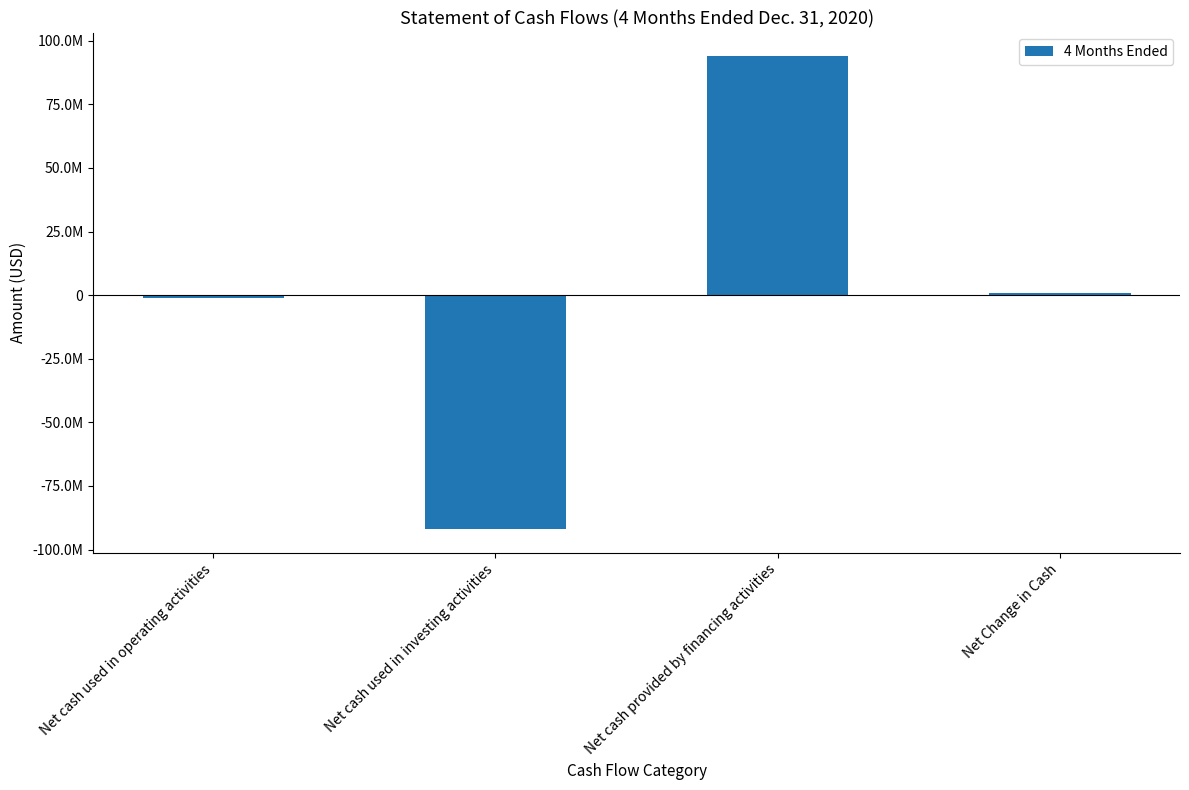

Rank the categories by value from highest to lowest.

Net cash provided by financing activities, Net Change in Cash, Net cash used in operating activities, Net cash used in investing activities